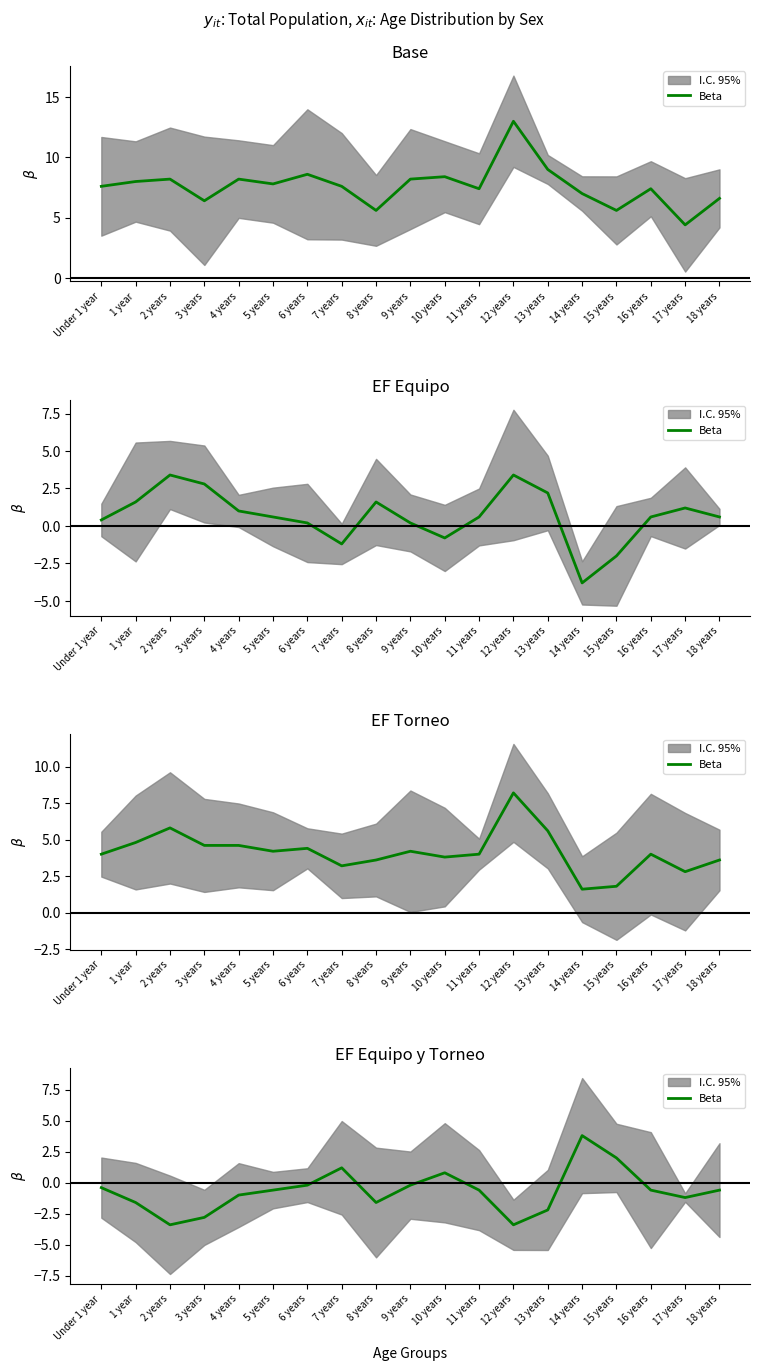

List the labels in order of value, smallest first.

2 years, 12 years, 3 years, 13 years, 1 year, 8 years, 17 years, 4 years, 5 years, 11 years, 16 years, 18 years, Under 1 year, 6 years, 9 years, 10 years, 7 years, 15 years, 14 years